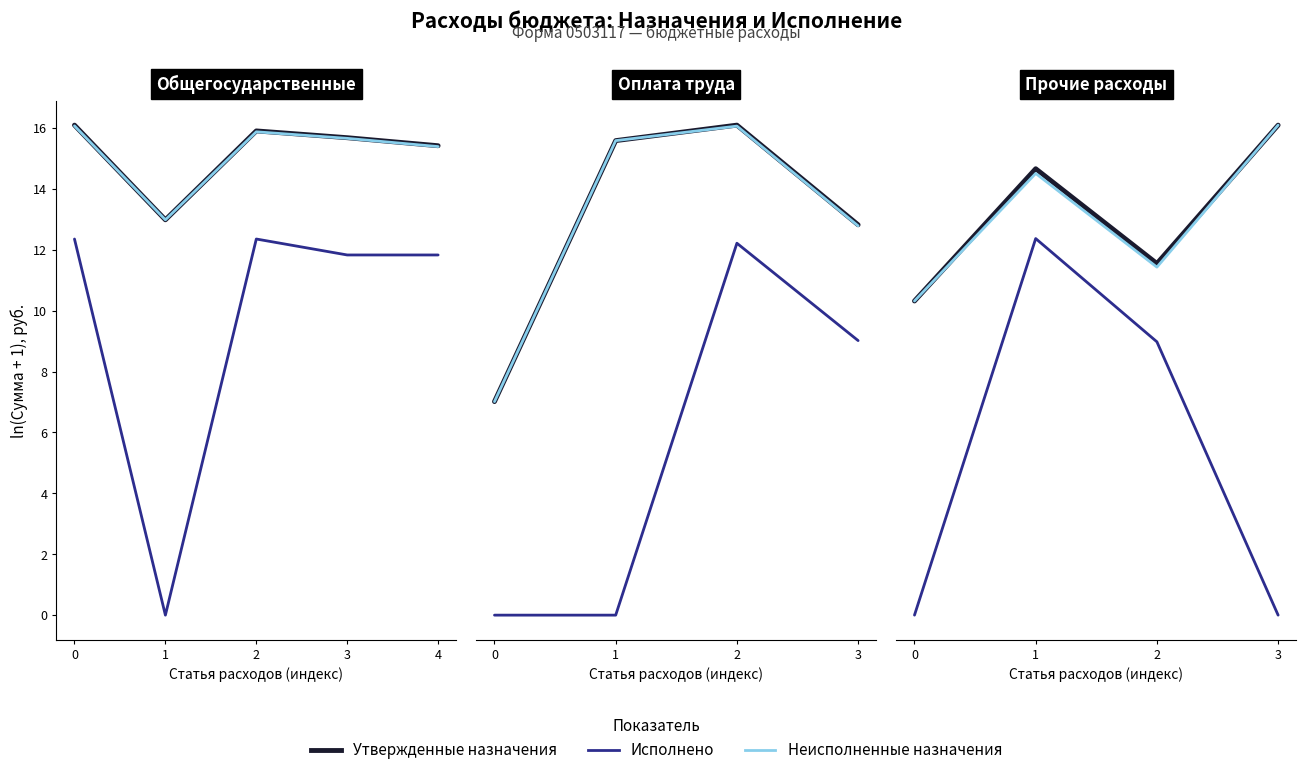

Which series changed the most between 1 and 2?

Исполнено